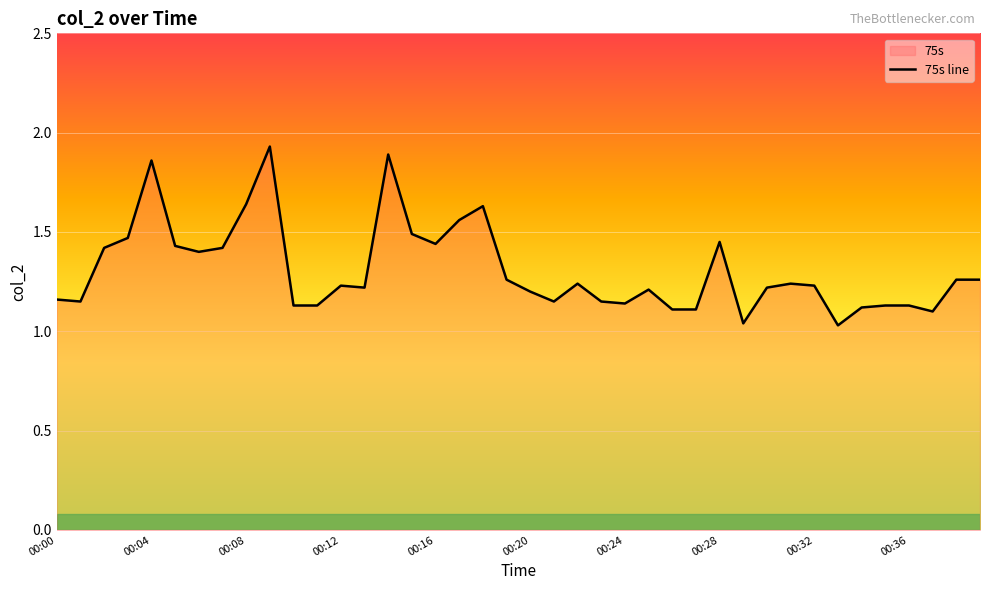

What is the maximum value shown in the chart?

1.9